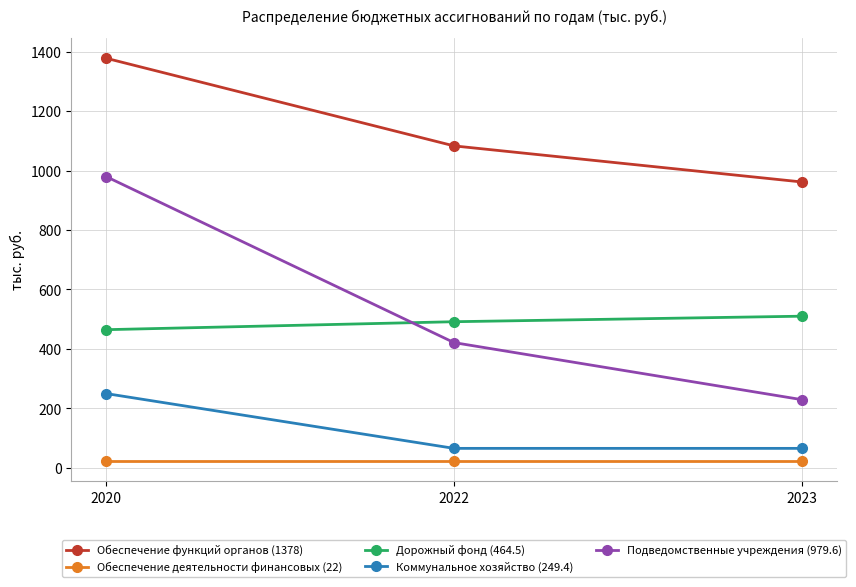

How many lines are shown in the chart?

5